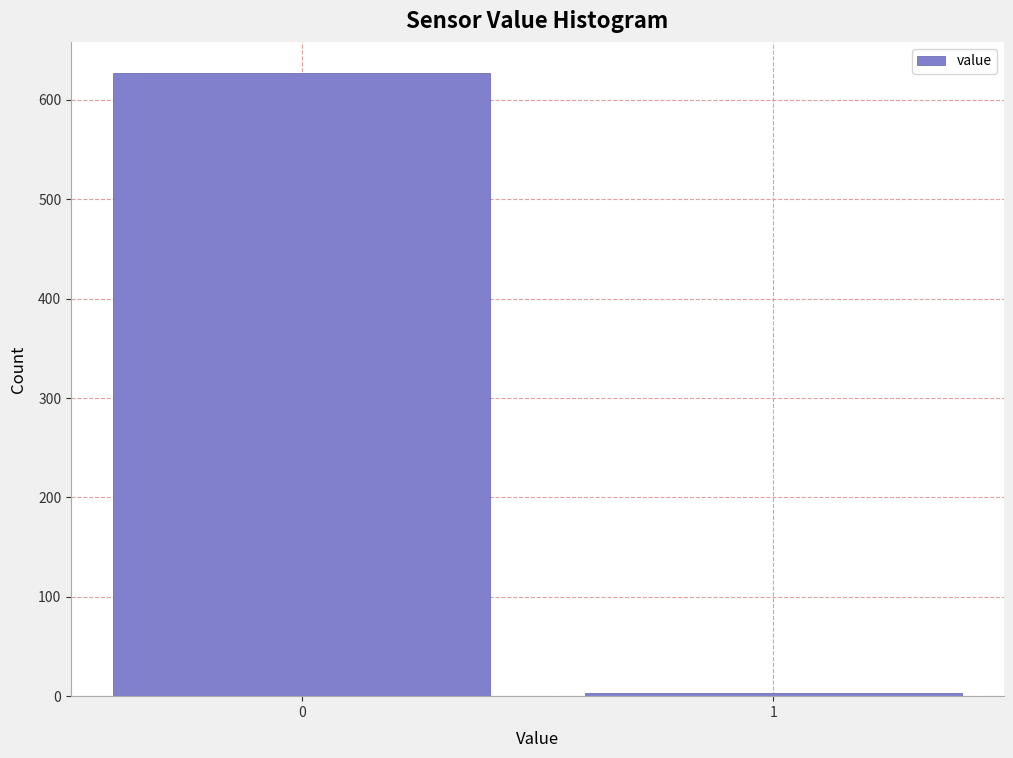

Reading left to right, what are all the values shown in this chart?

627	3